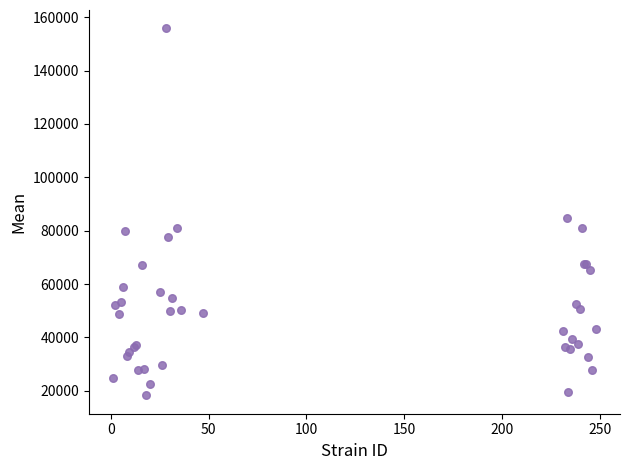

What Y value in the scatter plot is closest to 87059?

84898